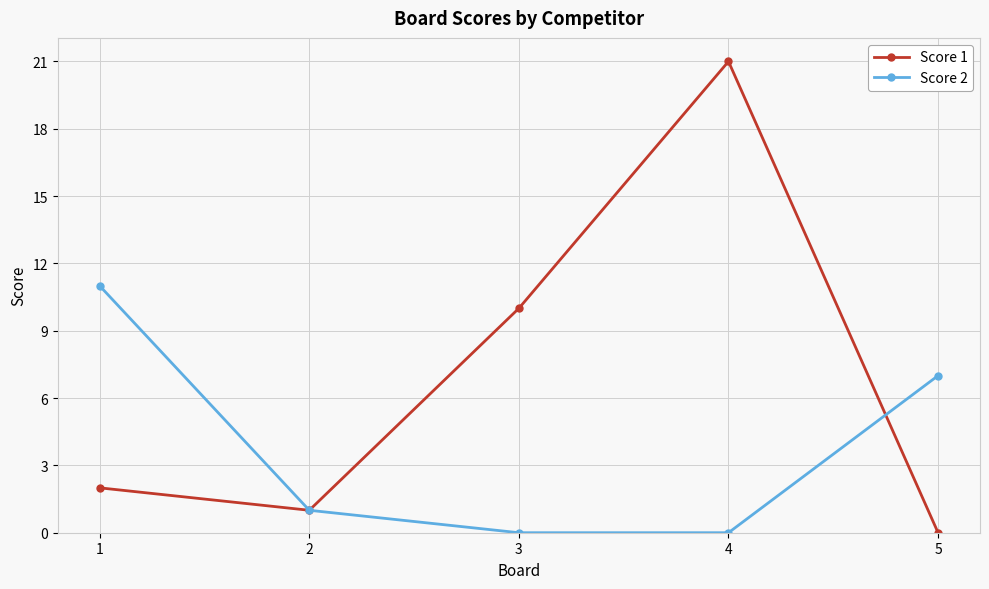

Reading left to right, transcribe all the data shown in this chart.

Score 1: 1=2	2=1	3=10	4=21	5=0
Score 2: 1=11	2=1	3=0	4=0	5=7